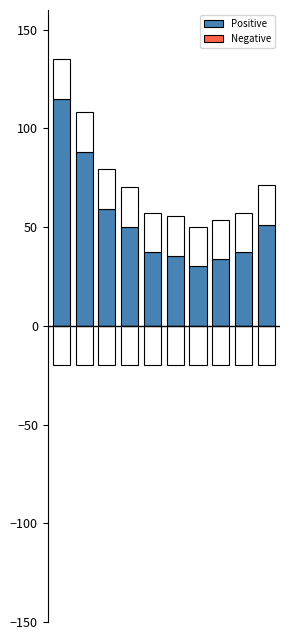

What is the spread (max minus min) of values at 2?

59.3